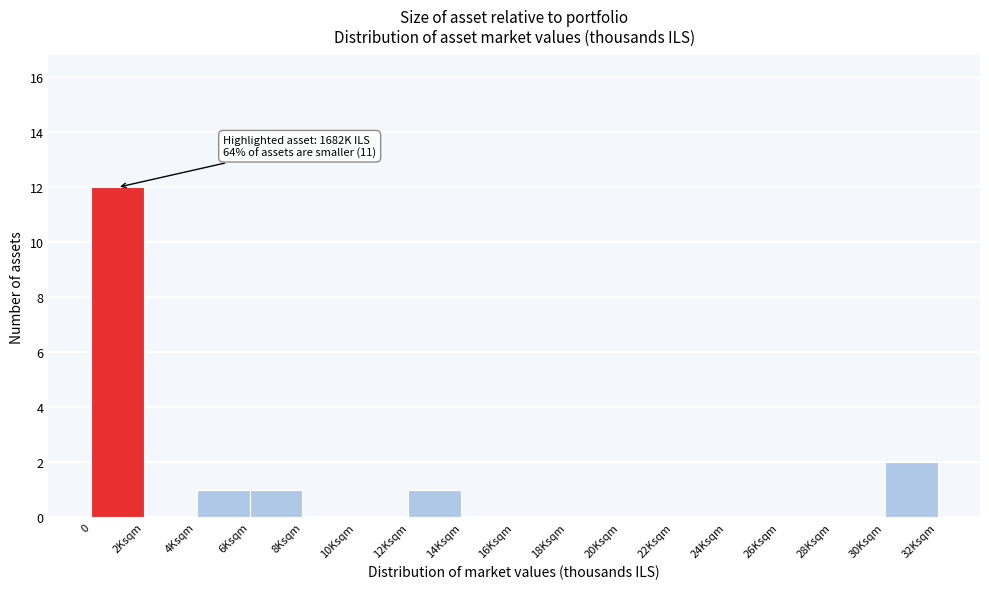

Reading left to right, list all the values displayed in this chart.

0=12	2Ksqm=0	4Ksqm=1	6Ksqm=1	8Ksqm=0	10Ksqm=0	12Ksqm=1	14Ksqm=0	16Ksqm=0	18Ksqm=0	20Ksqm=0	22Ksqm=0	24Ksqm=0	26Ksqm=0	28Ksqm=0	30Ksqm=2